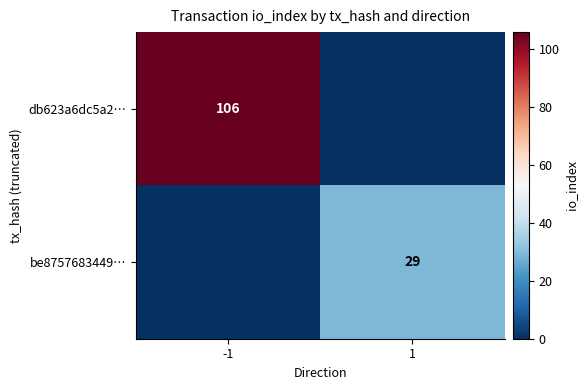

Is it true that db623a6dc5a2… equals 52 at -1?

False